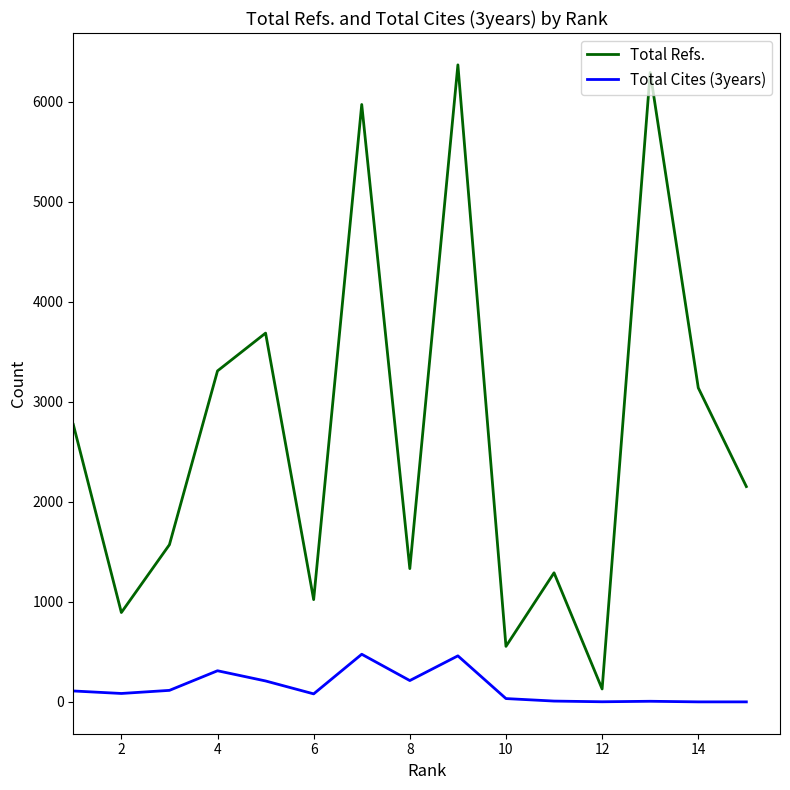

Which series has the largest total across all categories?

Total Refs.